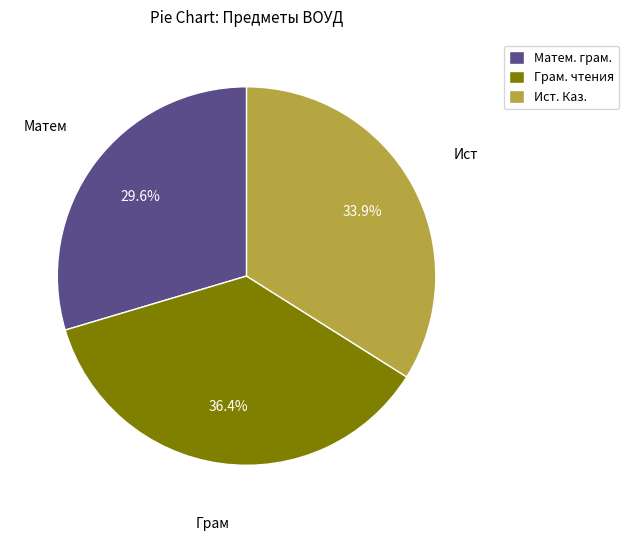

Count the number of slices in the pie.

3